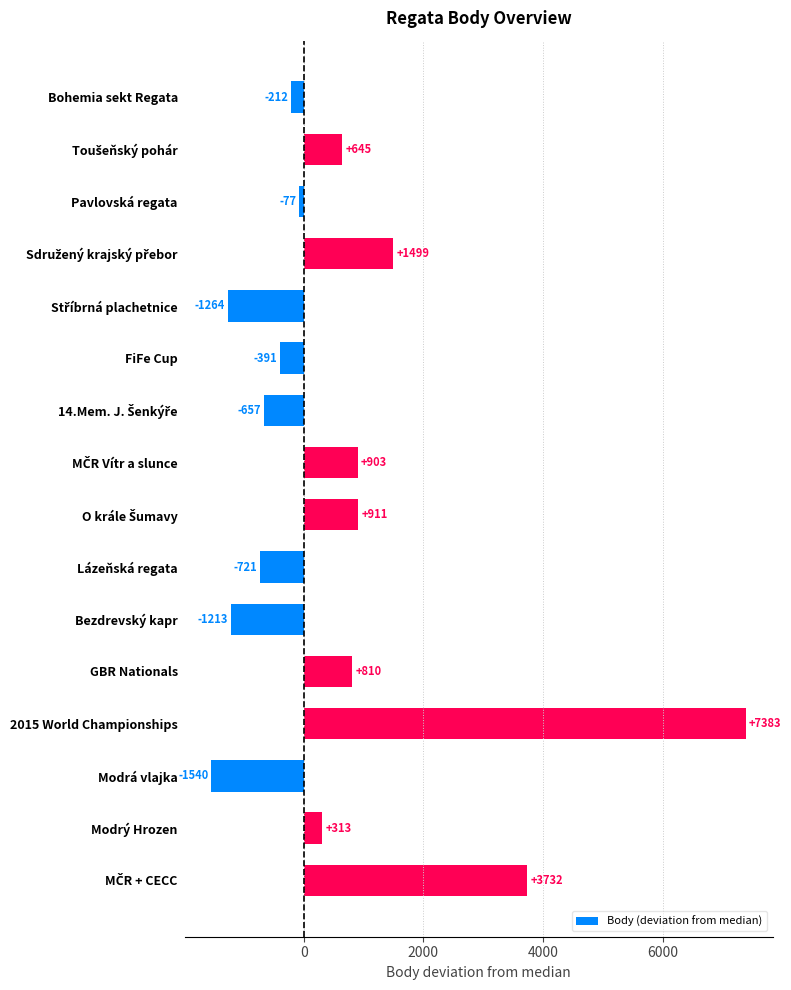

What is the greatest value displayed?

7383.5